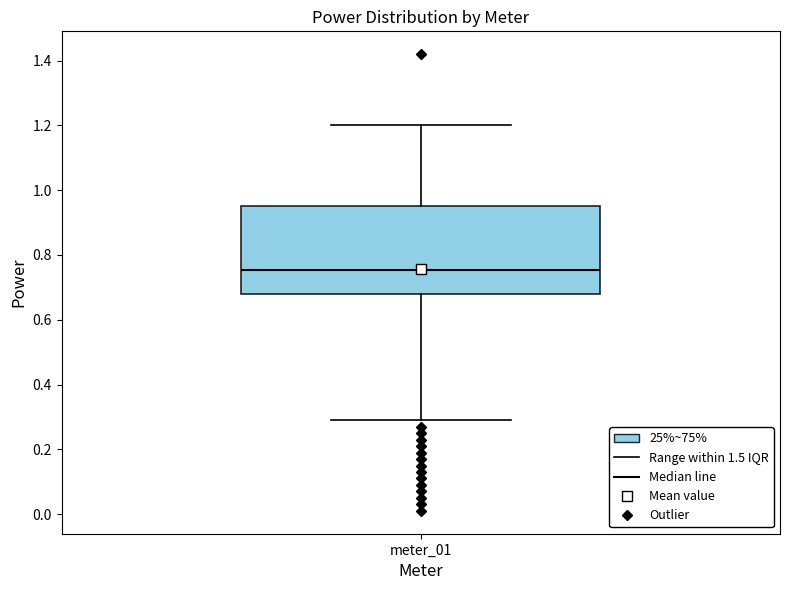

Read this box plot against the y-axis: the position of the median line, the range covered by the box, and the ends of both whiskers. The values are not printed on the chart, so give them approximately, as read against the axis.

median 0.76, box 0.68 to 0.96, whiskers 0.30 to 1.20